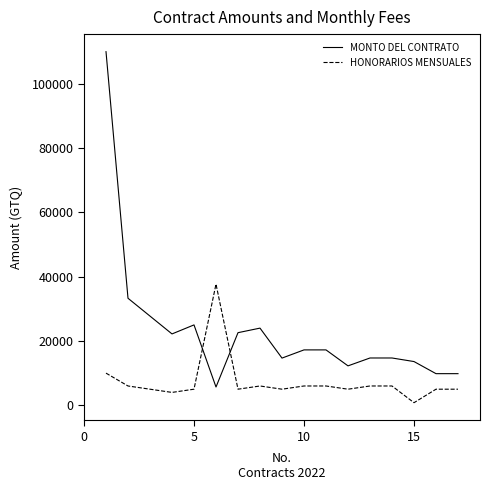

Is this an area chart (filled region under the line)?

No